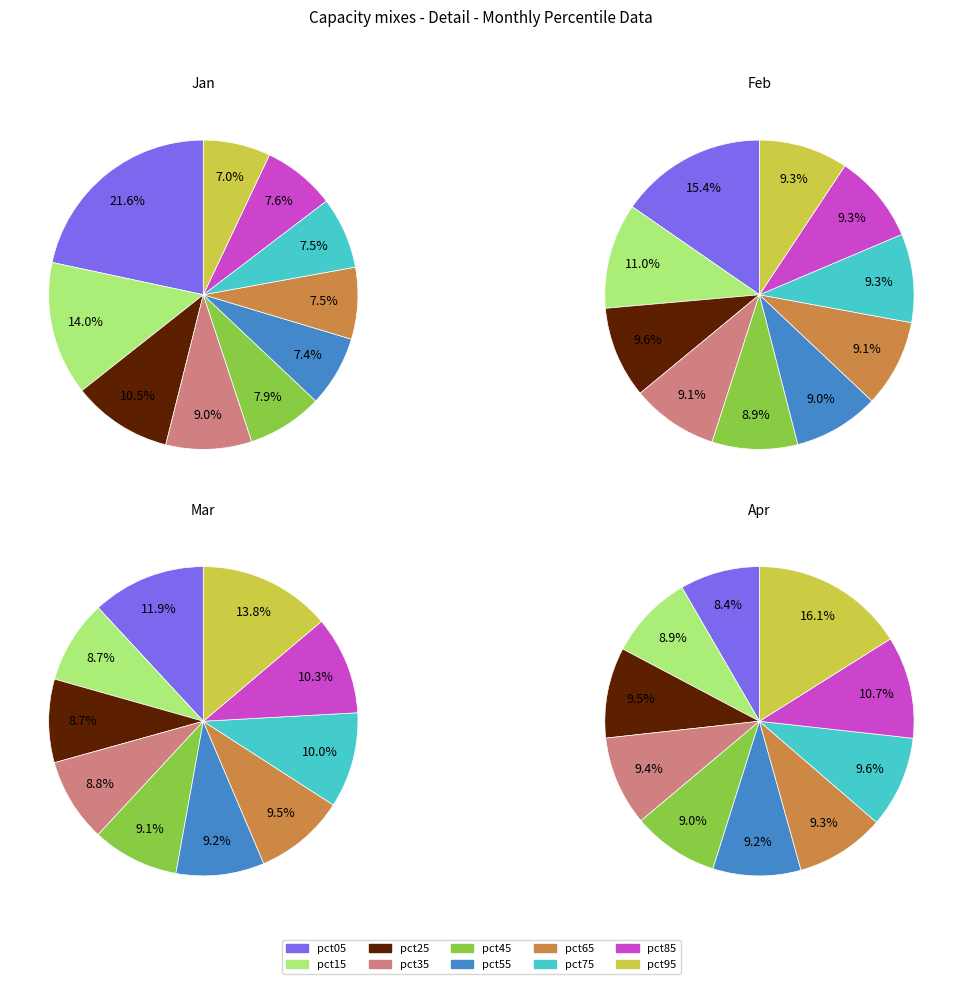

Does pct85 account for over 50% of the chart?

No